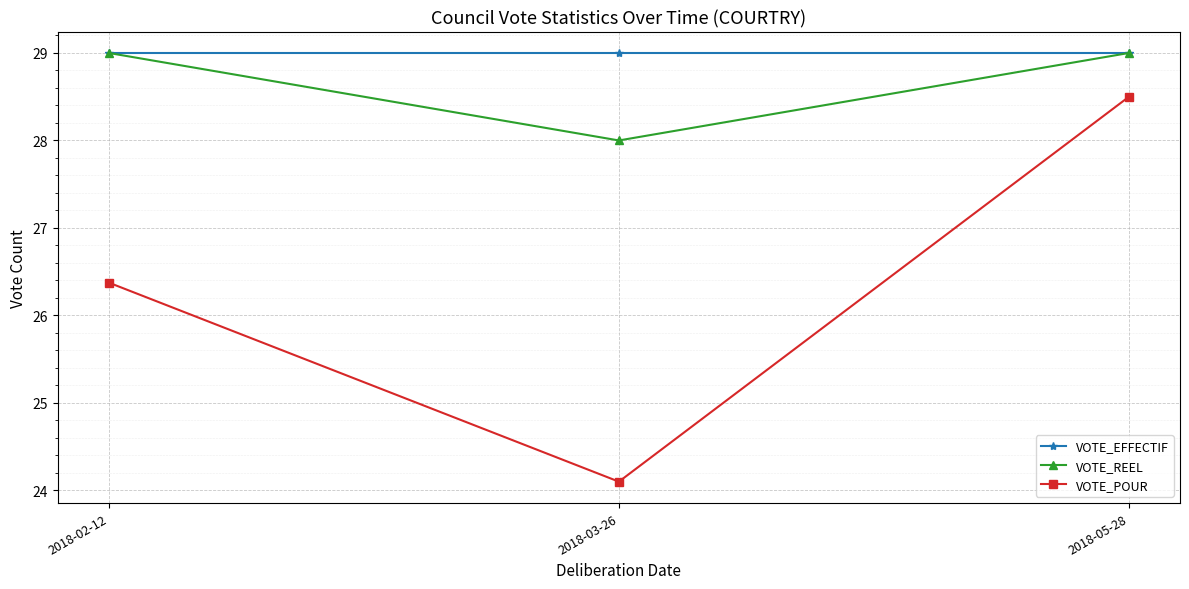

What is the minimum value shown in the chart?

24.1